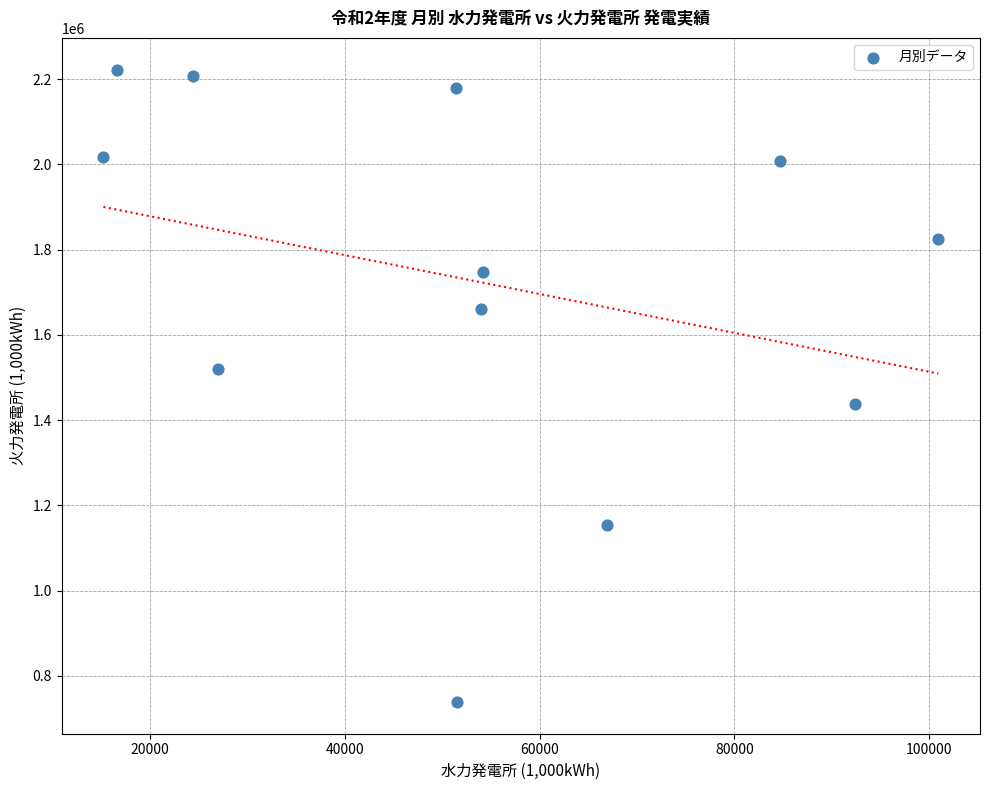

What is the range of Y values (max minus min)?

1483980